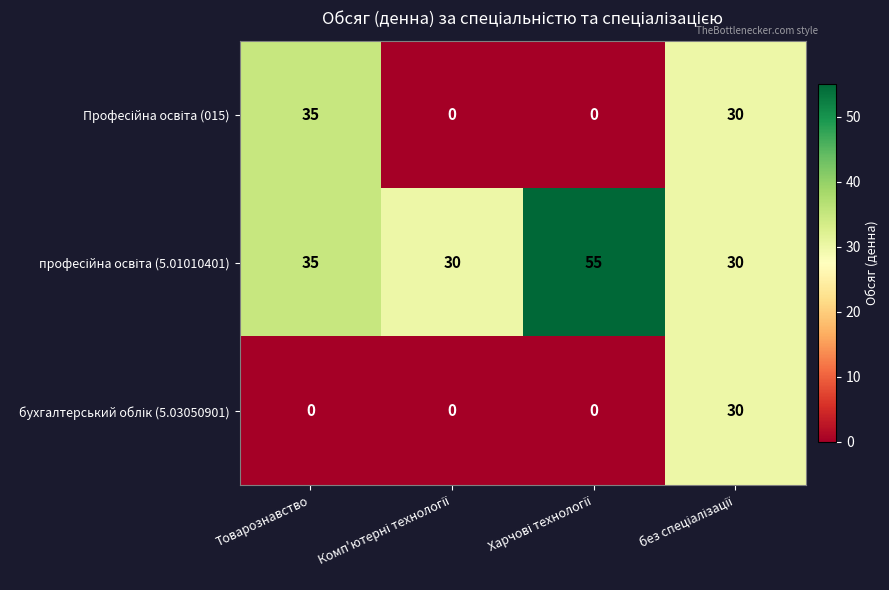

At how many categories does at least one series exceed 19?

4